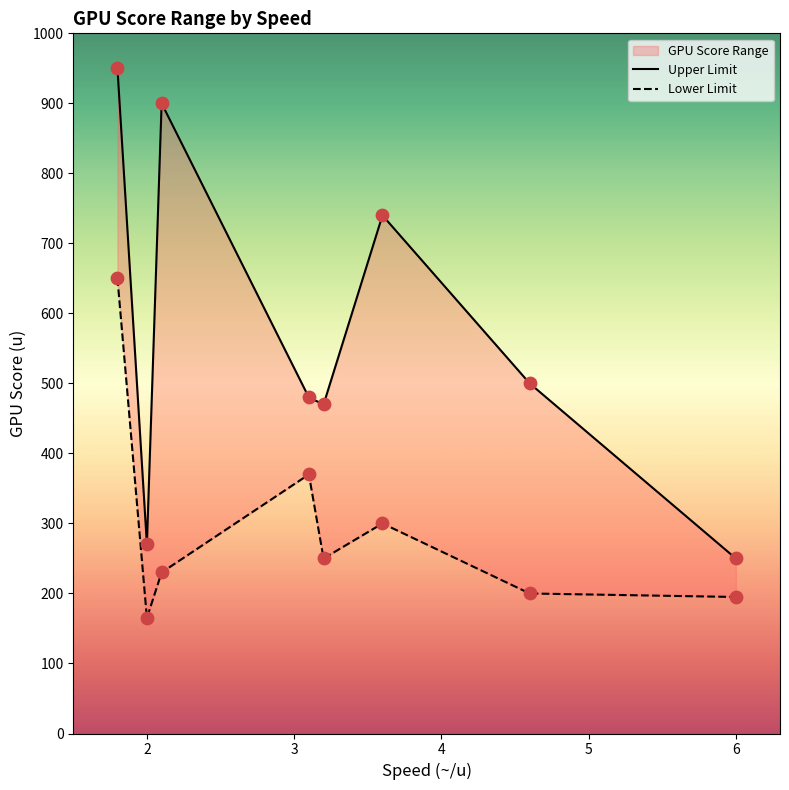

Which series reaches the maximum Y coordinate?

Upper Limit